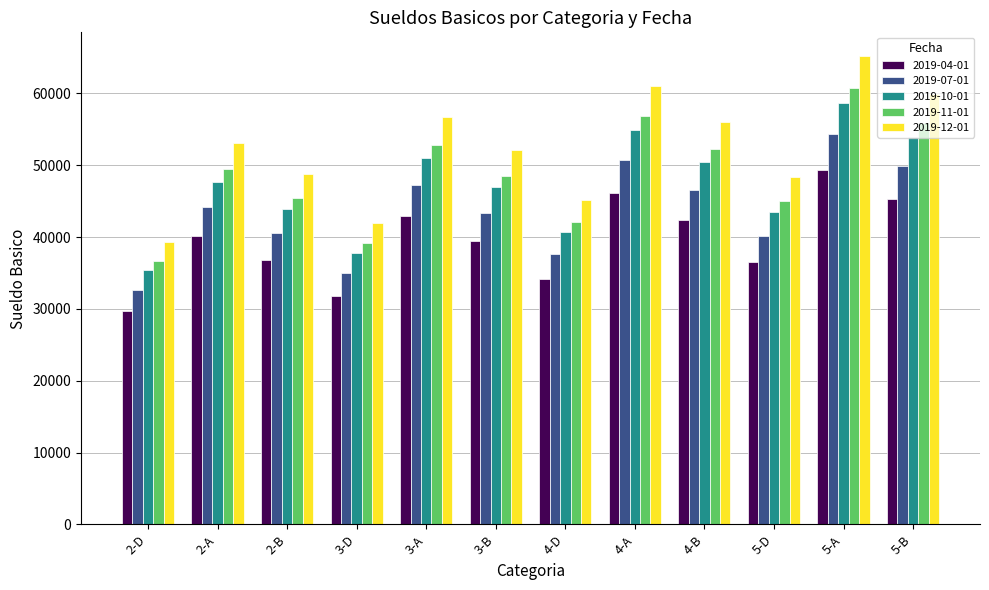

Rank the series at 2-D from highest to lowest value.

2019-12-01, 2019-11-01, 2019-10-01, 2019-07-01, 2019-04-01